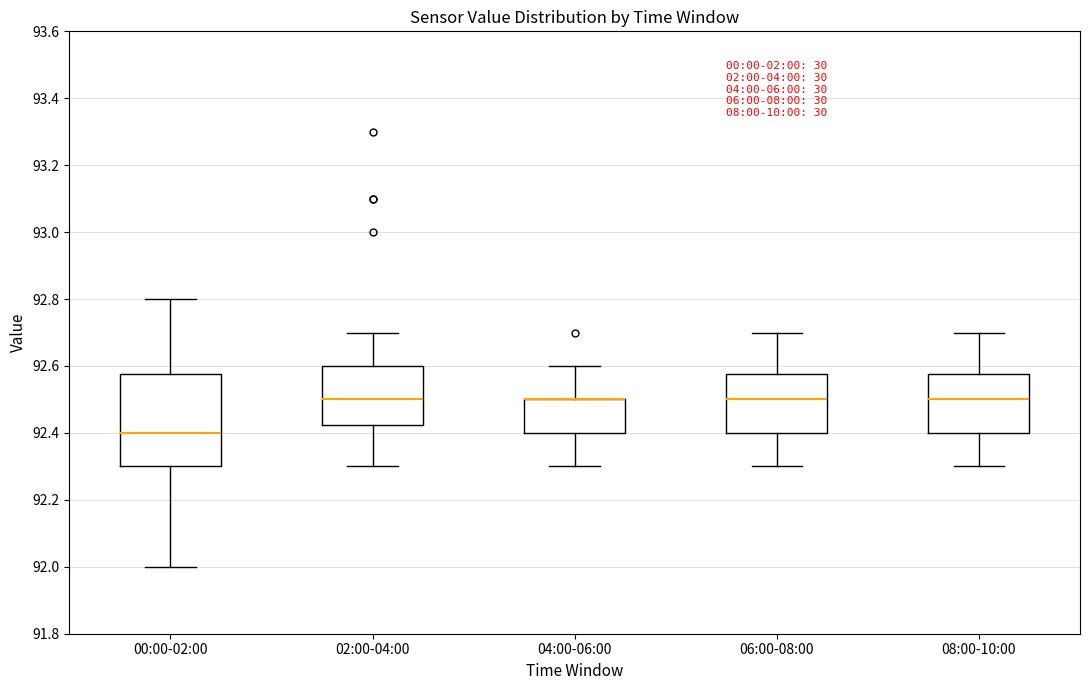

Reading left to right, read every box against the y-axis: the position of its median line, the range the box covers, and the ends of its whiskers. The values are not printed on the chart, so give them approximately, as read against the axis.

00:00-02:00: median 92.40, box 92.30 to 92.58, whiskers 92.00 to 92.80
02:00-04:00: median 92.50, box 92.42 to 92.60, whiskers 92.30 to 92.70
04:00-06:00: median 92.50 (drawn on the box's upper edge), box 92.40 to 92.50, whiskers 92.30 to 92.60
06:00-08:00: median 92.50, box 92.40 to 92.58, whiskers 92.30 to 92.70
08:00-10:00: median 92.50, box 92.40 to 92.58, whiskers 92.30 to 92.70